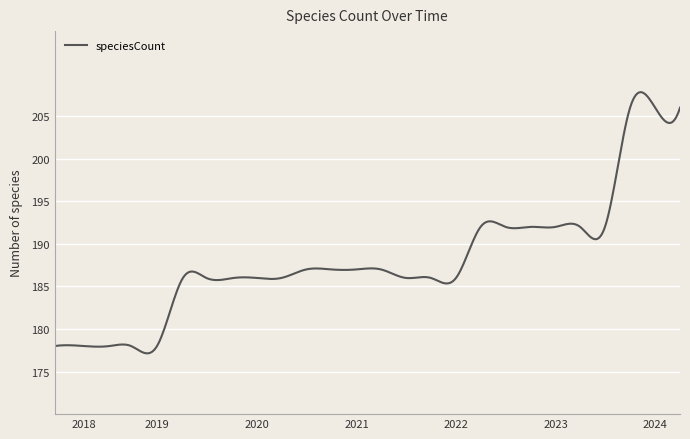

What is the smallest value displayed?

177.1